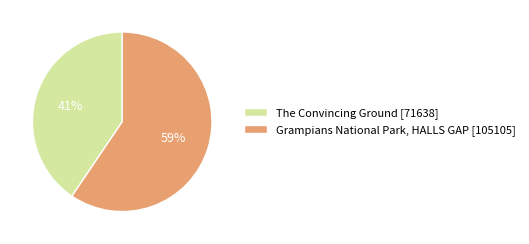

To the nearest percent, what is the combined percentage of The Convincing Ground and Grampians National Park, HALLS GAP?

100%